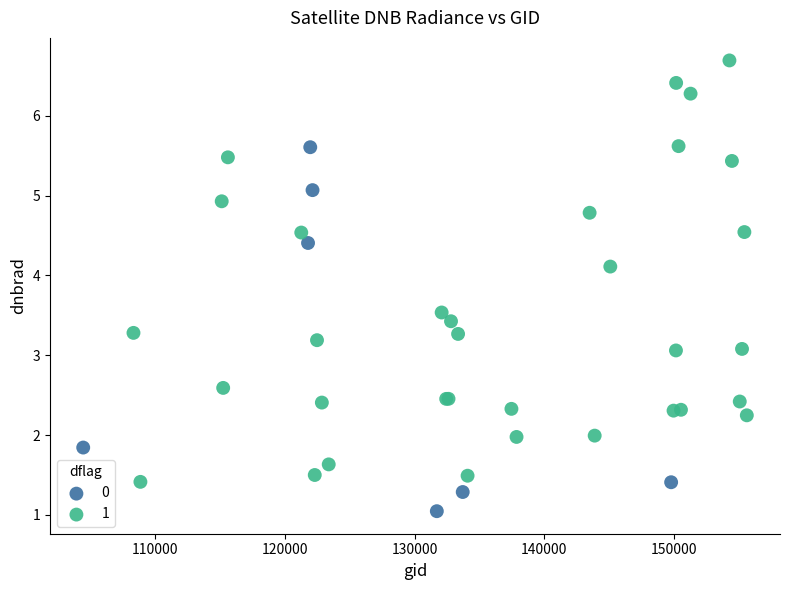

What are all the series names shown in the legend?

0, 1